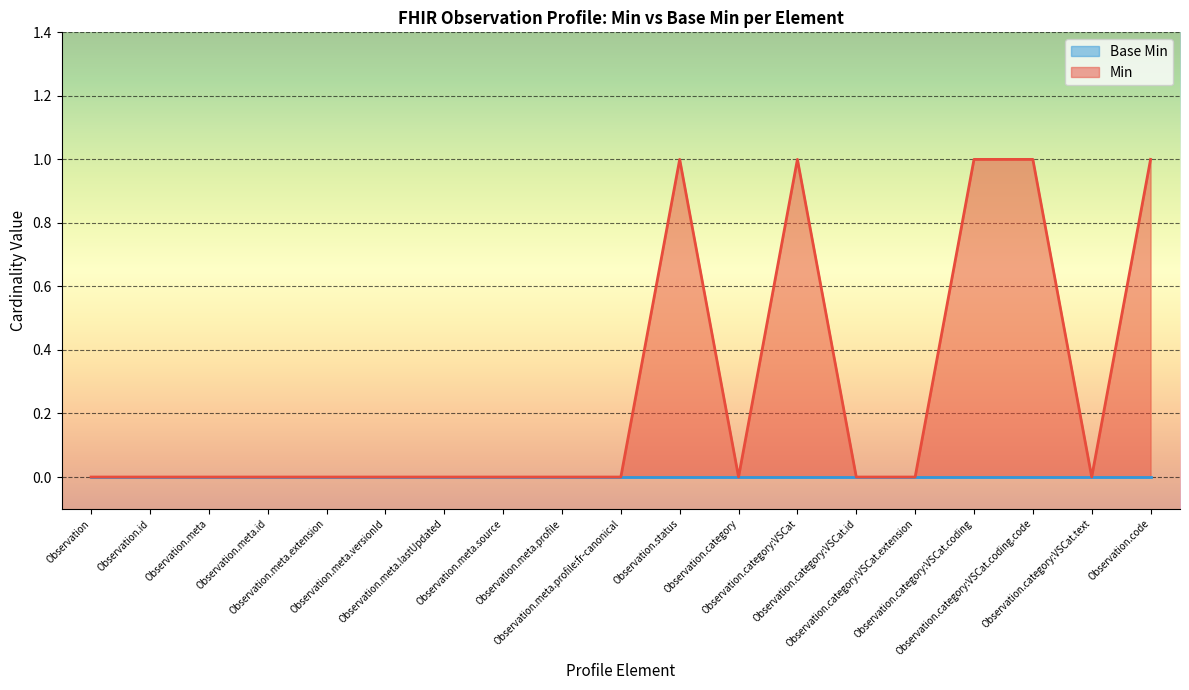

How many lines are shown in the chart?

2